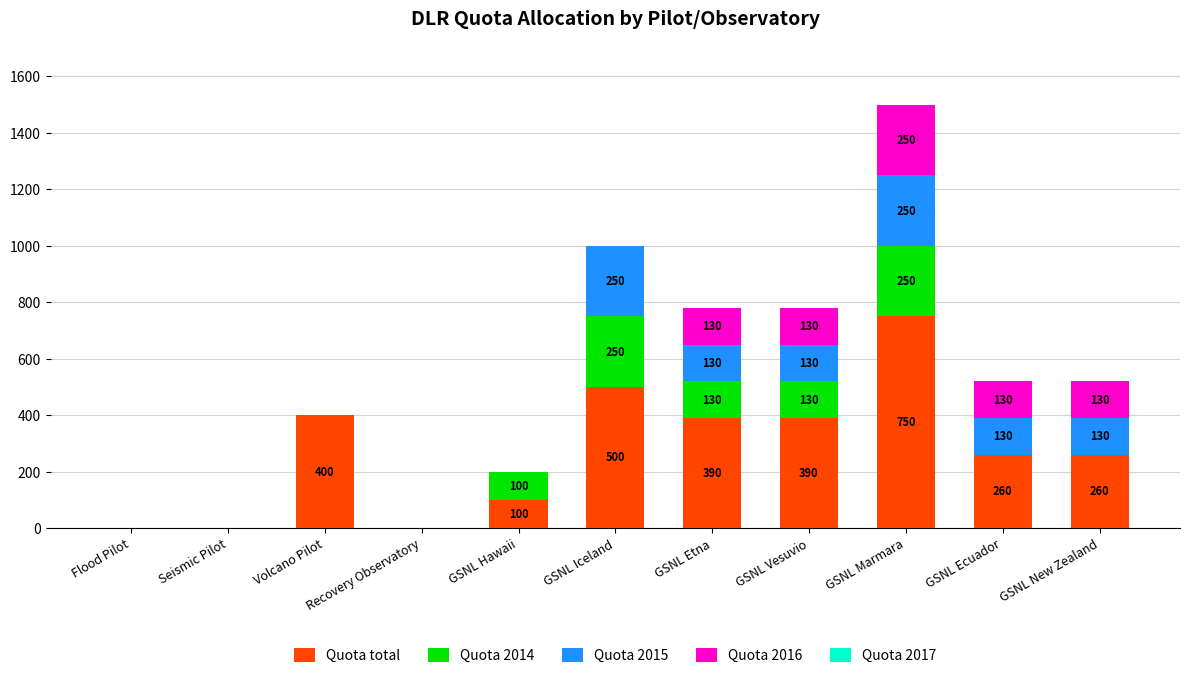

How many distinct data groups are displayed?

4